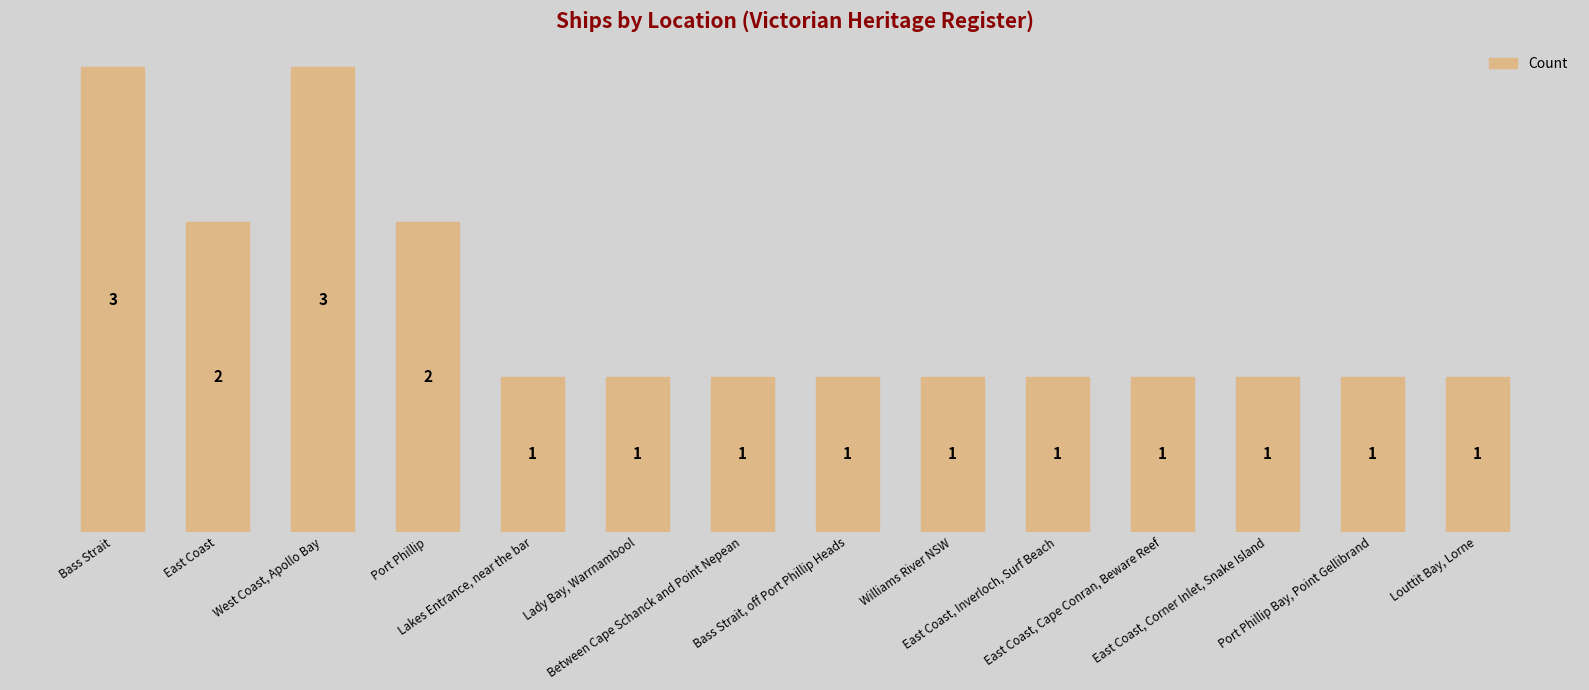

Count the values in the range 1 to 2.

12